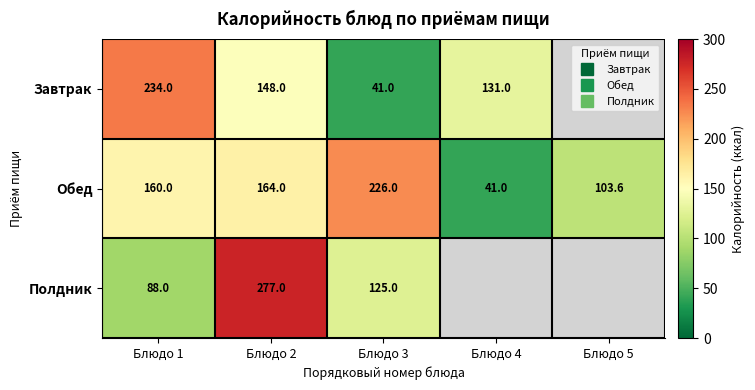

Where does the Обед series first go above 160?

Блюдо 2